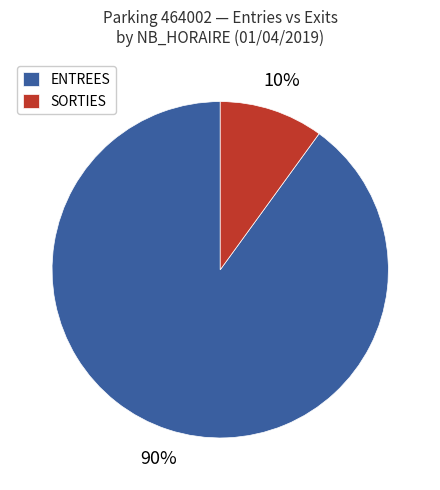

How many slices are in this pie chart?

2